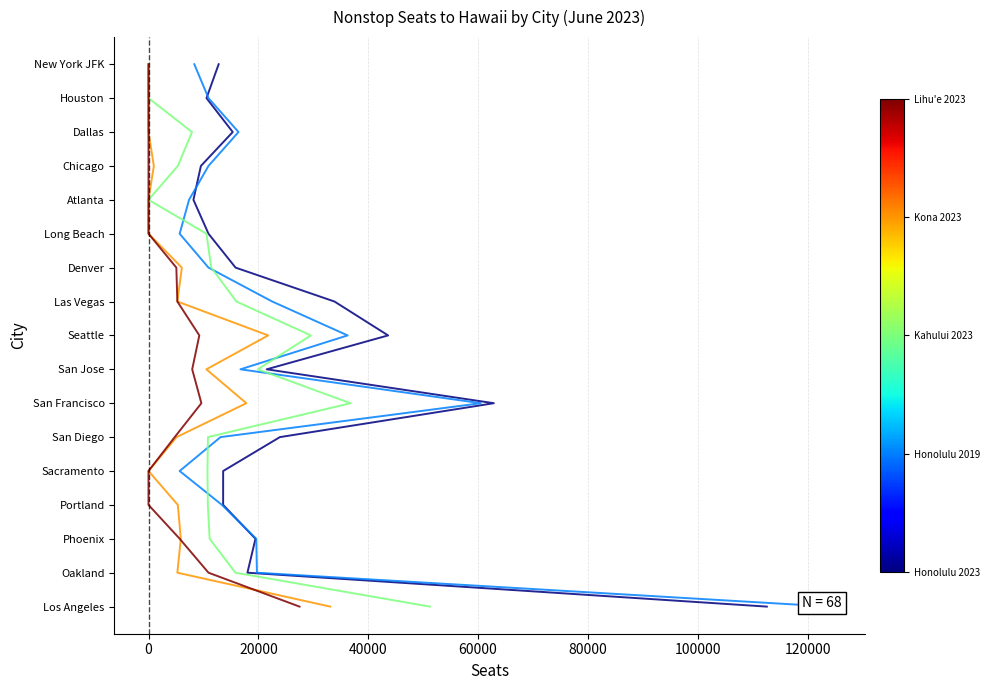

How many lines are shown in the chart?

5